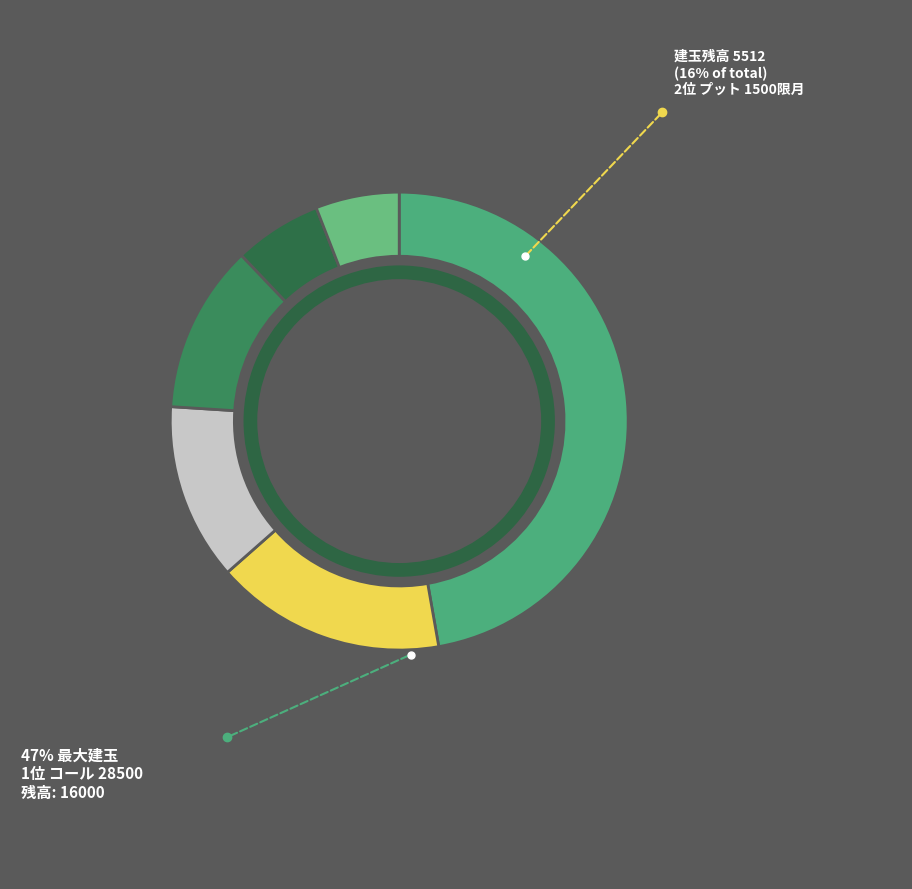

To the nearest percent, what is the combined percentage of 3位 コール 29000 and 6位 プット 27000?

18%